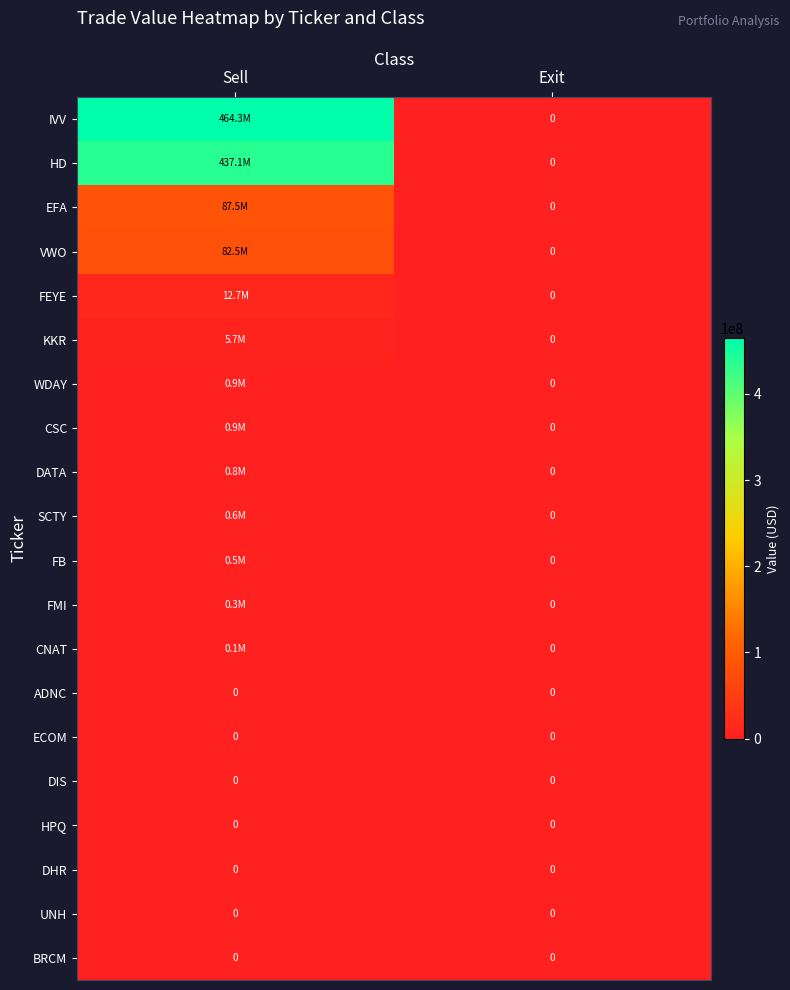

Which series has the widest spread of values?

IVV